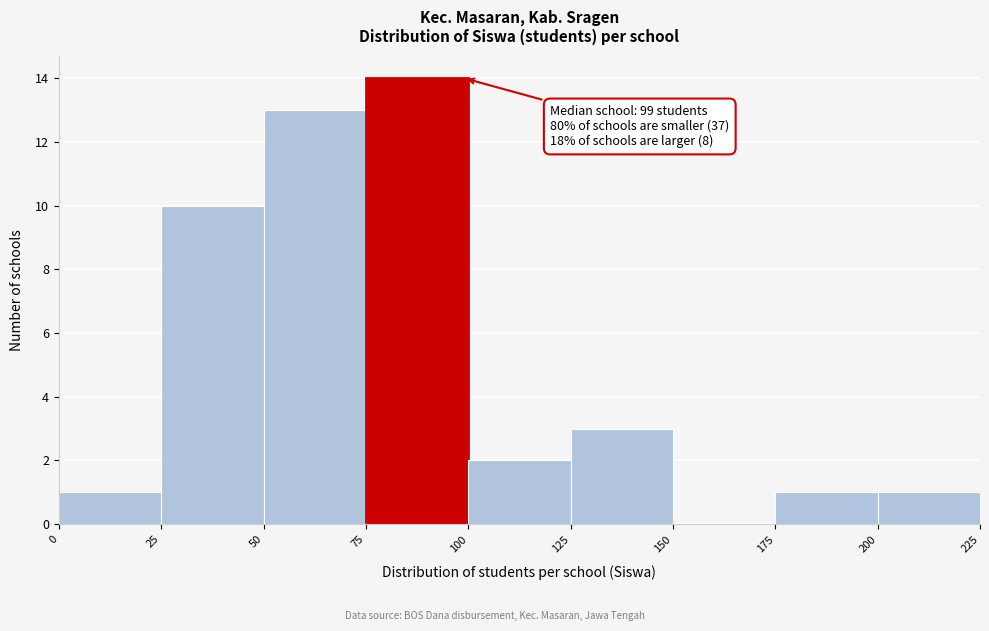

Which range on the x-axis has the tallest bar?

75 to 100